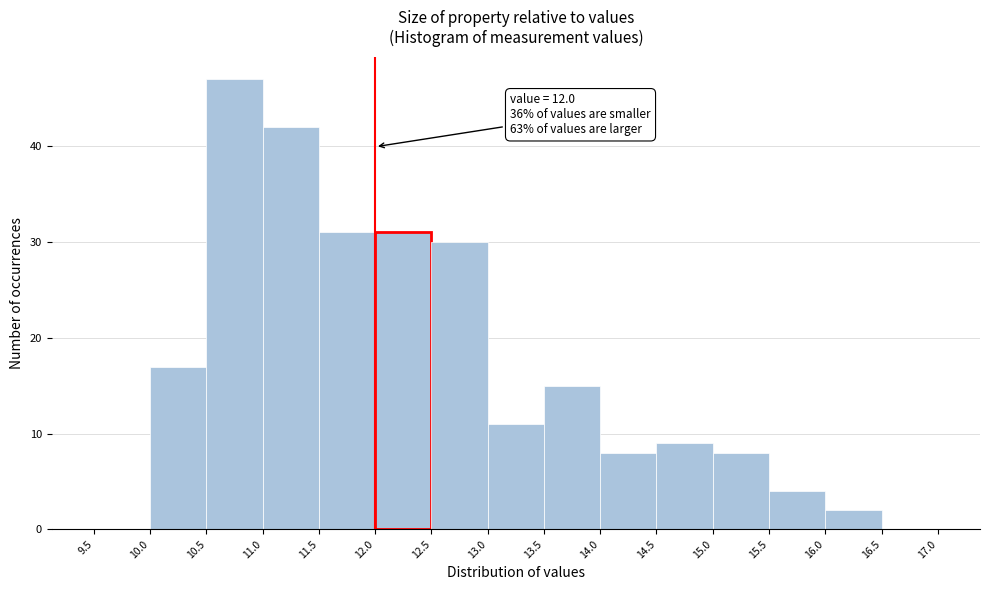

Which range on the x-axis has the tallest bar?

10.5 to 11.0